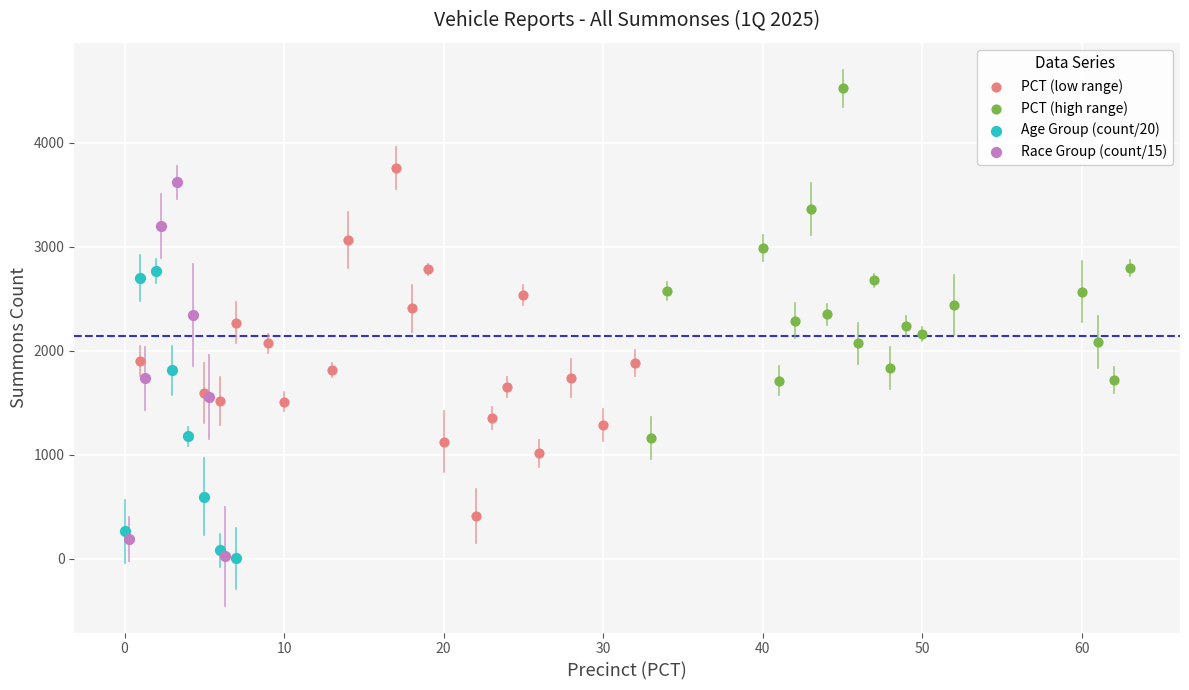

Which series contains the highest Y value?

PCT (high range)